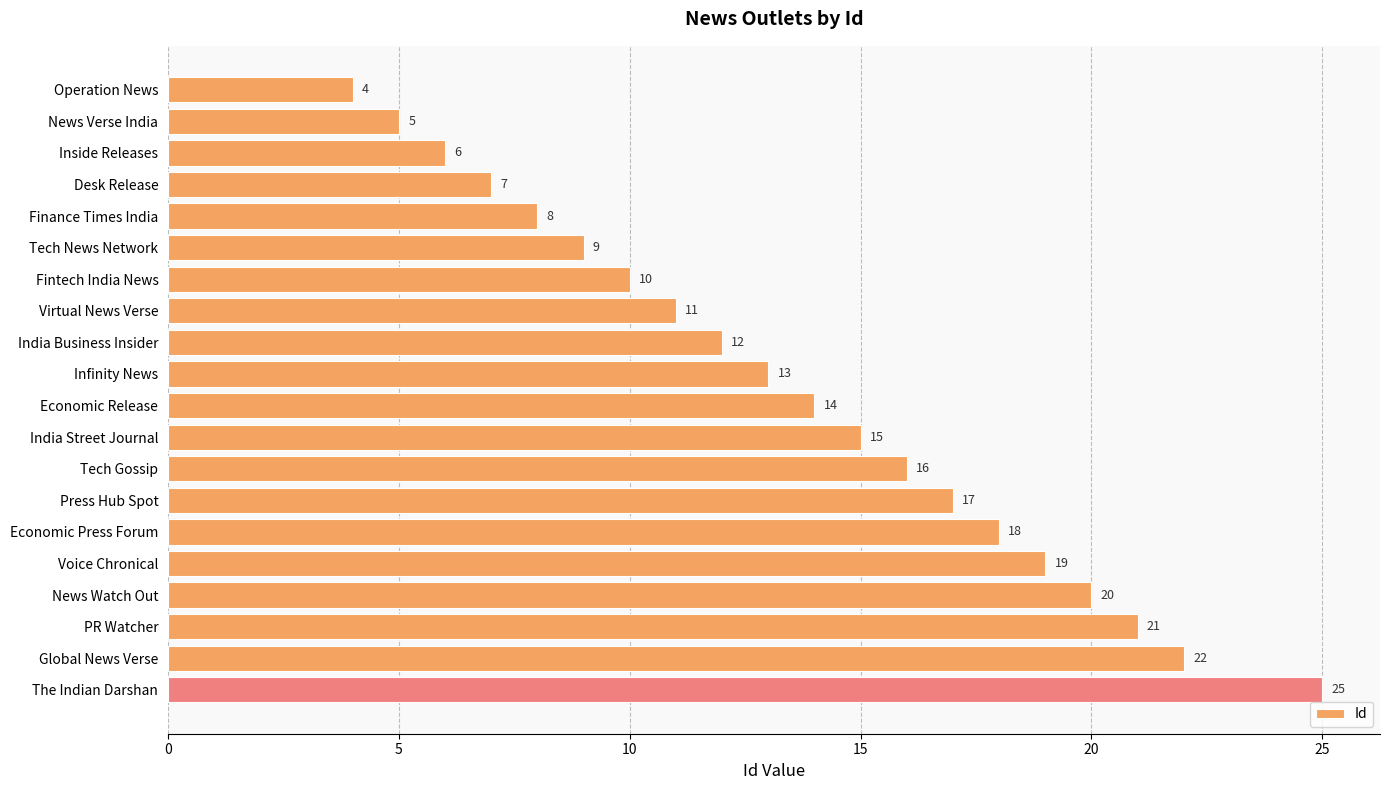

Reading top to bottom, transcribe all the data shown in this chart.

4	5	6	7	8	9	10	11	12	13	14	15	16	17	18	19	20	21	22	25